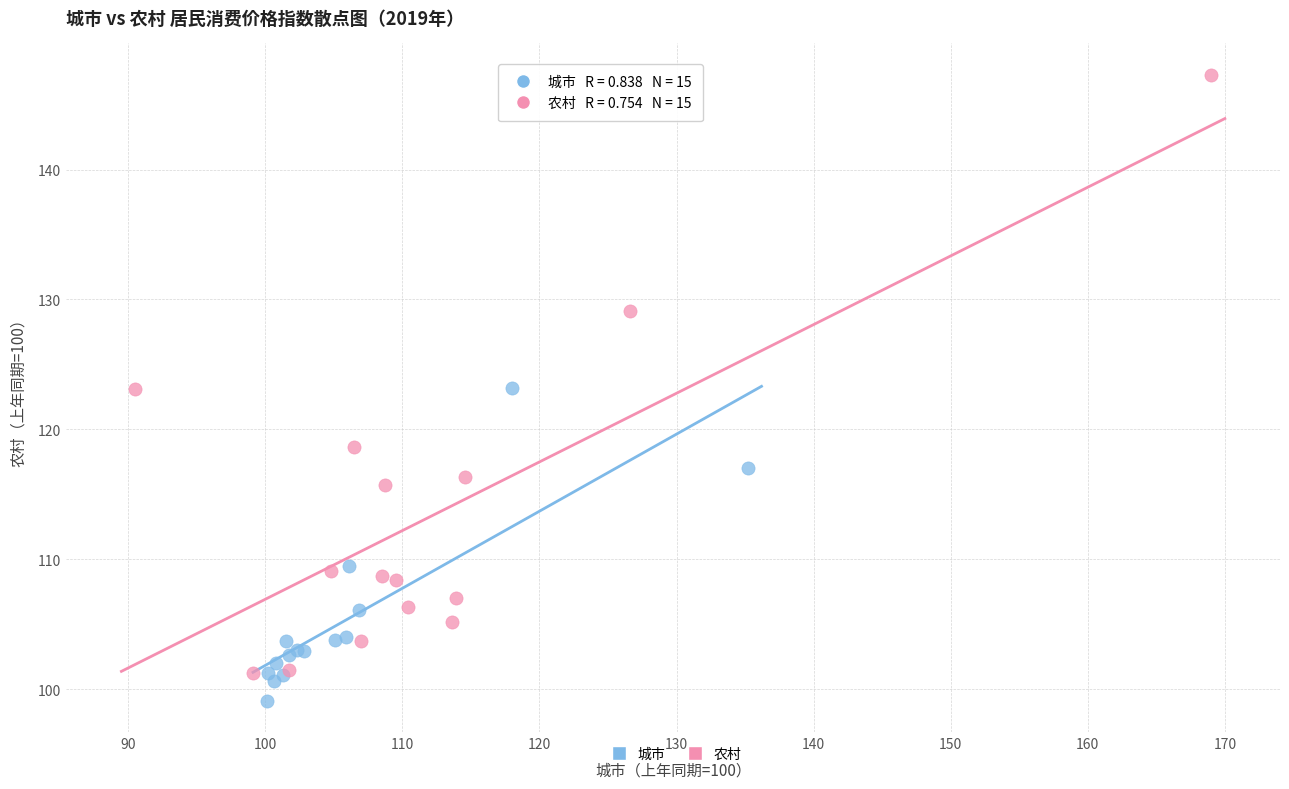

Which series contains the highest Y value?

农村